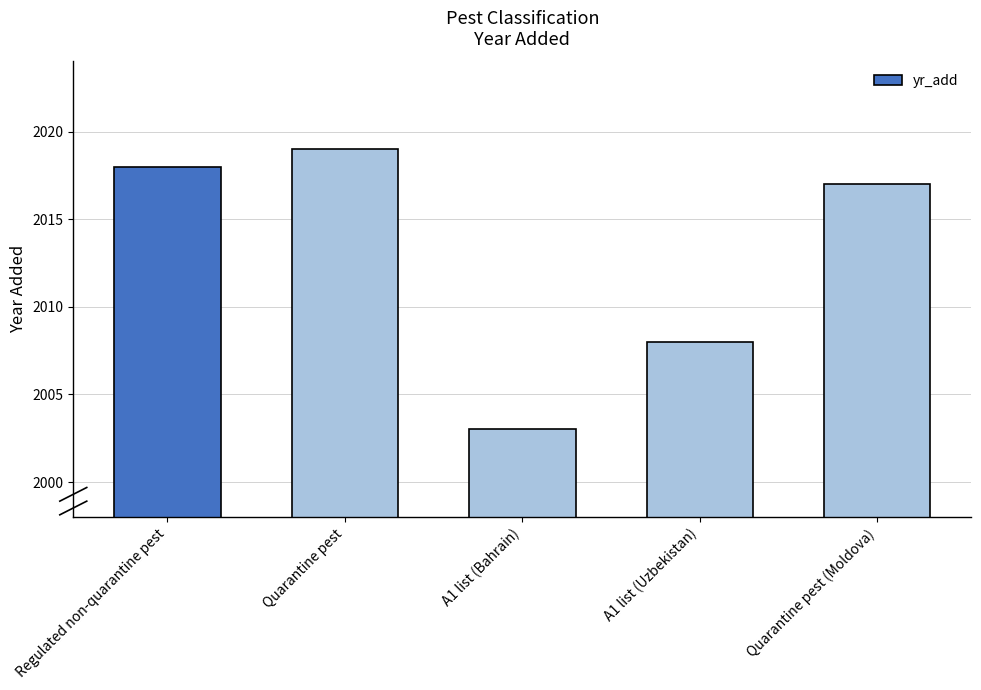

Rank the categories by value from lowest to highest.

A1 list (Bahrain), A1 list (Uzbekistan), Quarantine pest (Moldova), Regulated non-quarantine pest, Quarantine pest